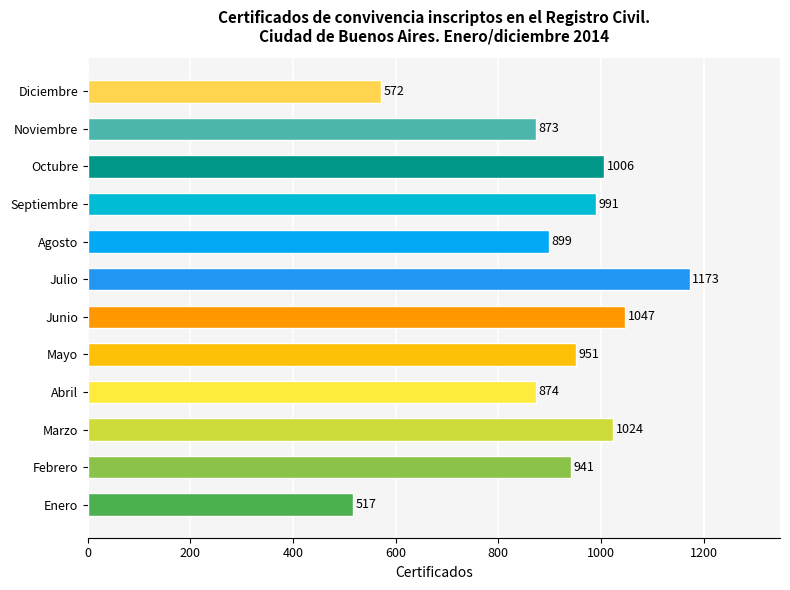

How many series are shown in this chart?

1